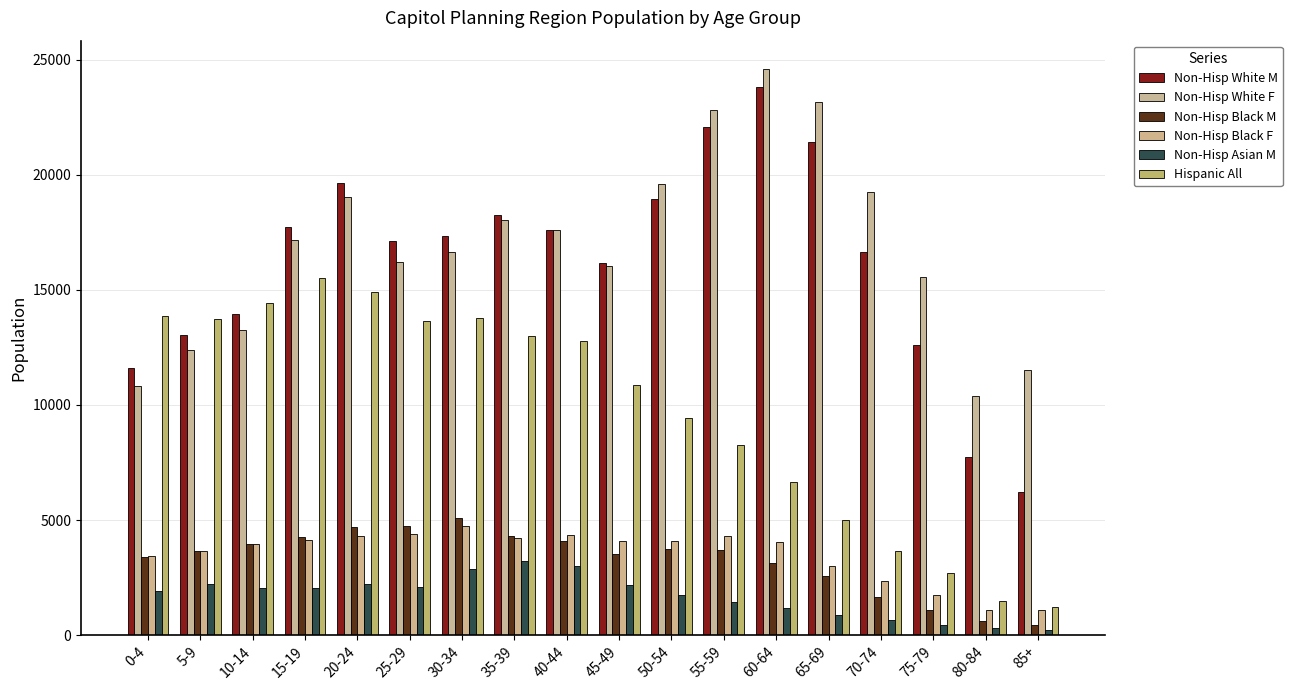

How many data points in Non-Hisp Black M are less than 3701?

9